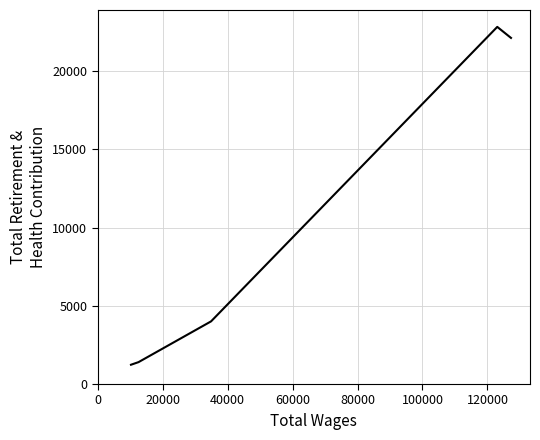

True or false: there are more than 1 points higher than both neighbors.

False